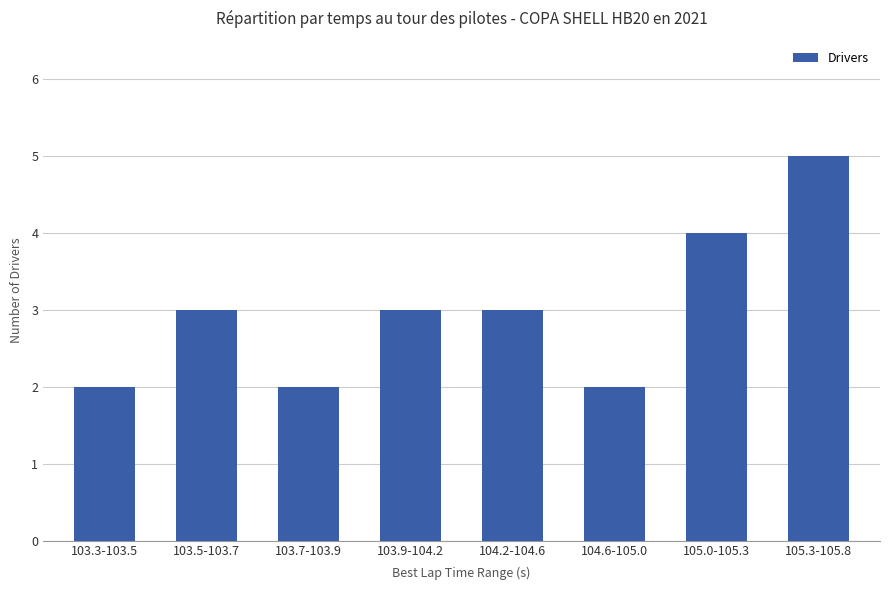

At which category does the chart reach its peak across all series?

105.3-105.8